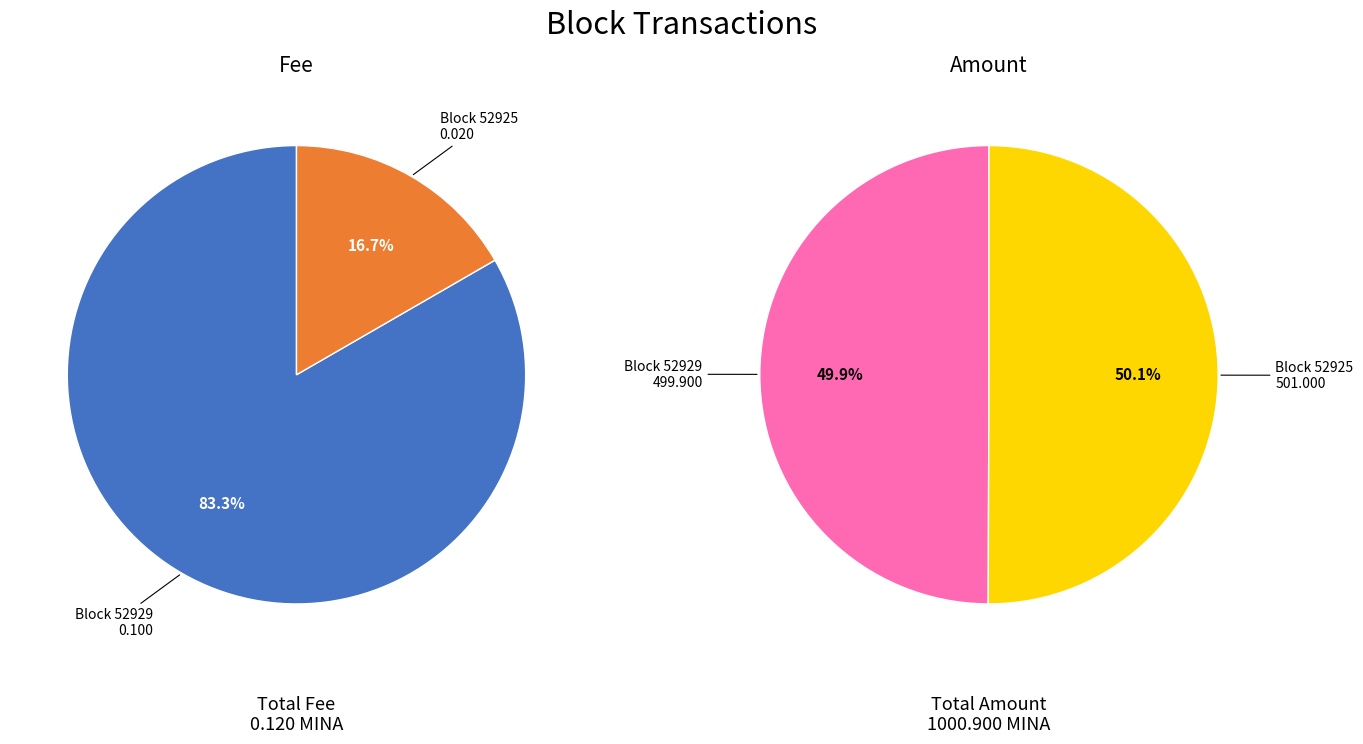

Is the sum of 52929 and 52925 greater than half?

Yes